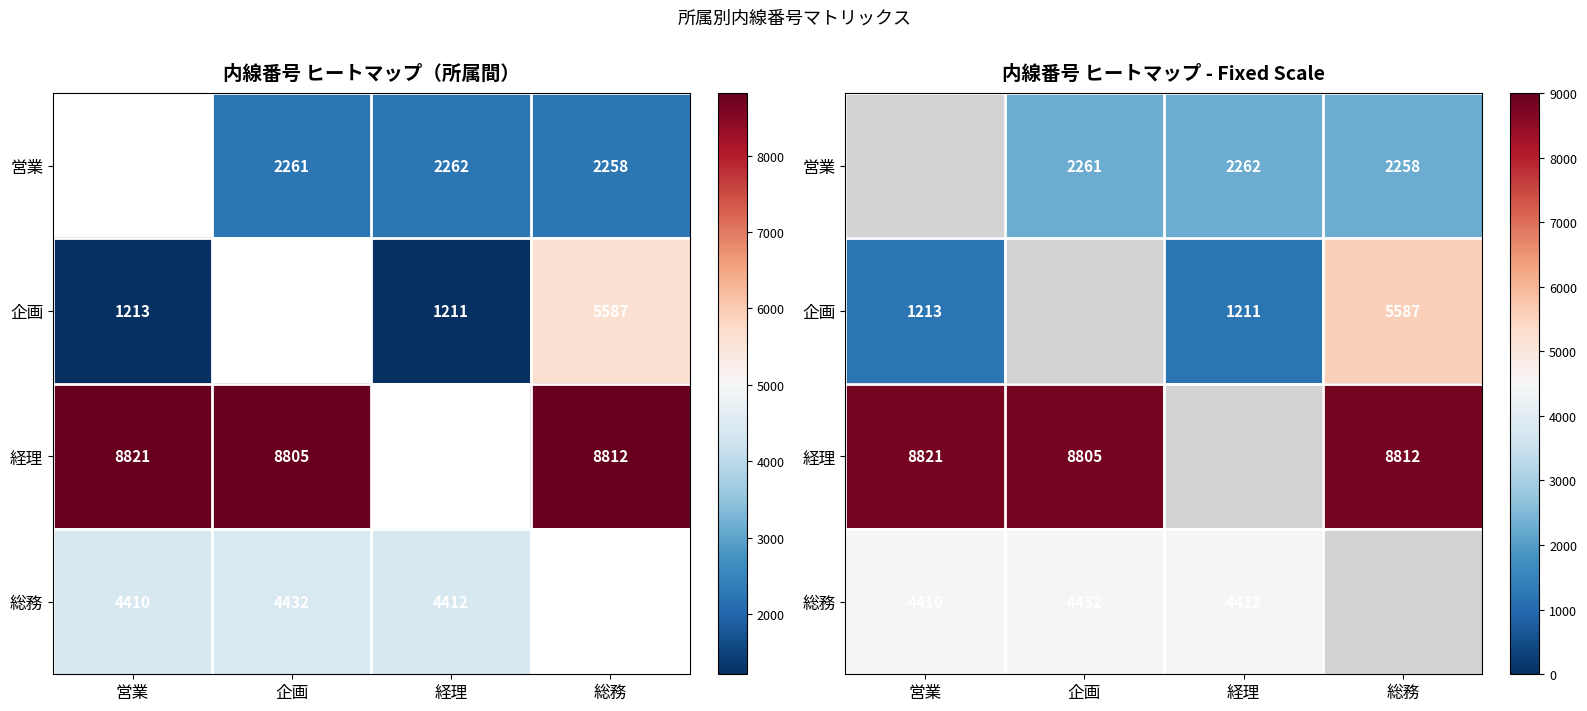

The value of 総務 at 営業 is 4410. True or false?

True